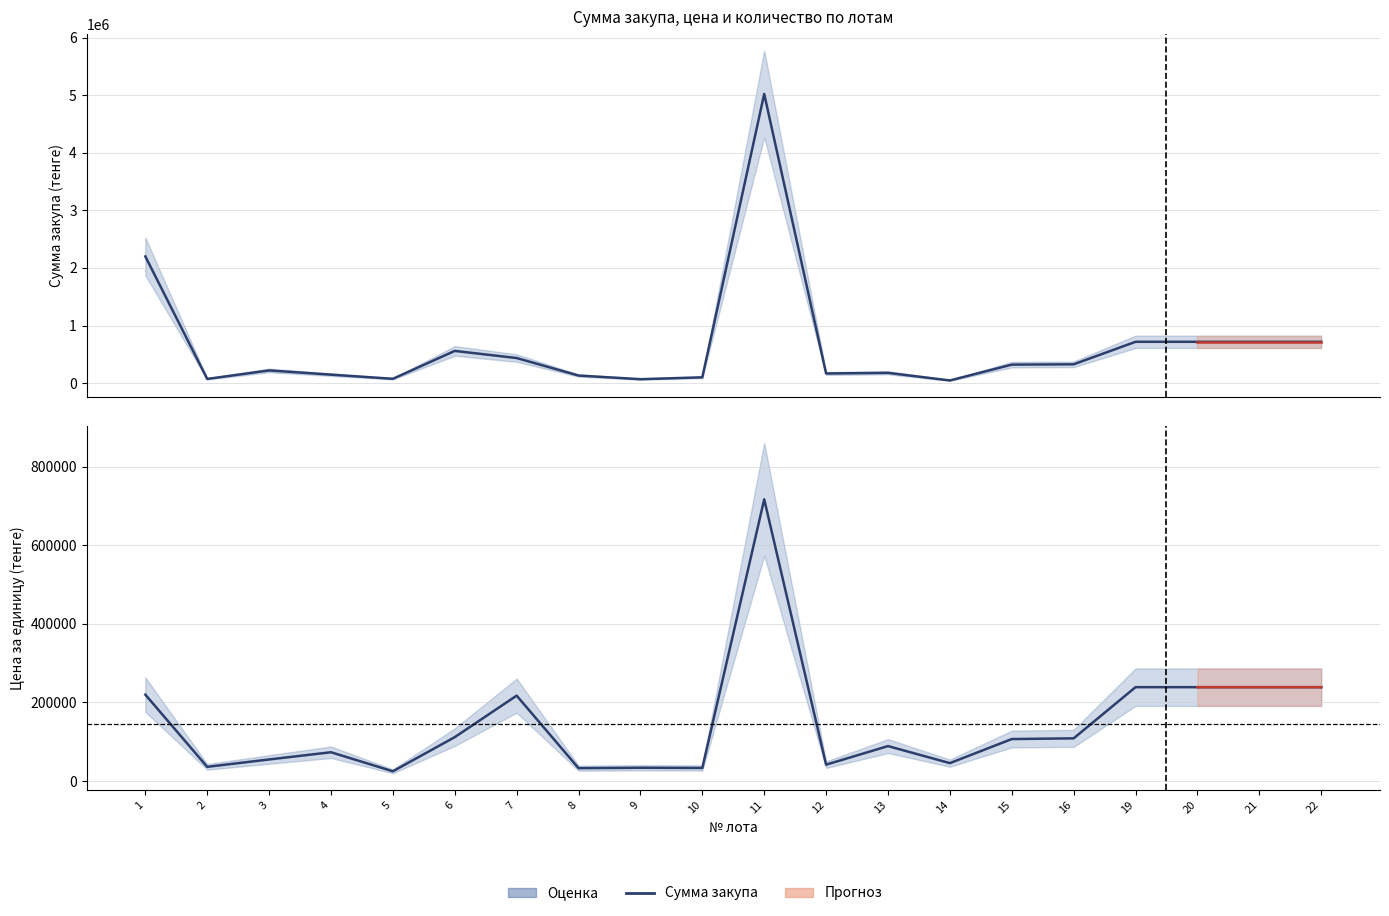

What is the sum of the Цена за единицу values at 7 and 6?

329251.0